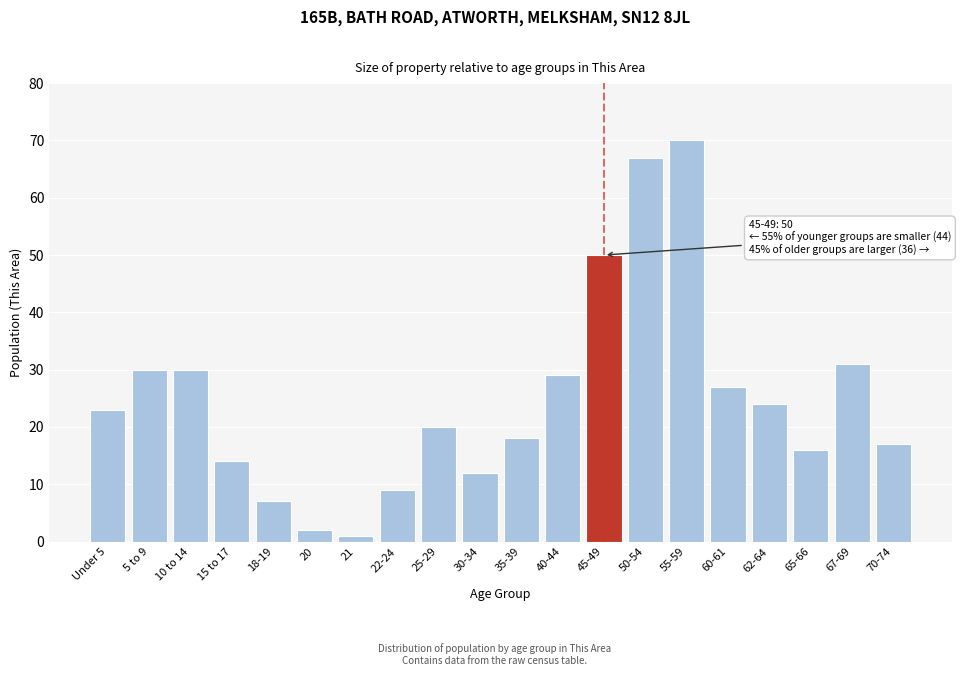

Reading left to right, extract all data points from this chart.

Under 5=23	5 to 9=30	10 to 14=30	15 to 17=14	18-19=7	20=2	21=1	22-24=9	25-29=20	30-34=12	35-39=18	40-44=29	45-49=50	50-54=67	55-59=70	60-61=27	62-64=24	65-66=16	67-69=31	70-74=17